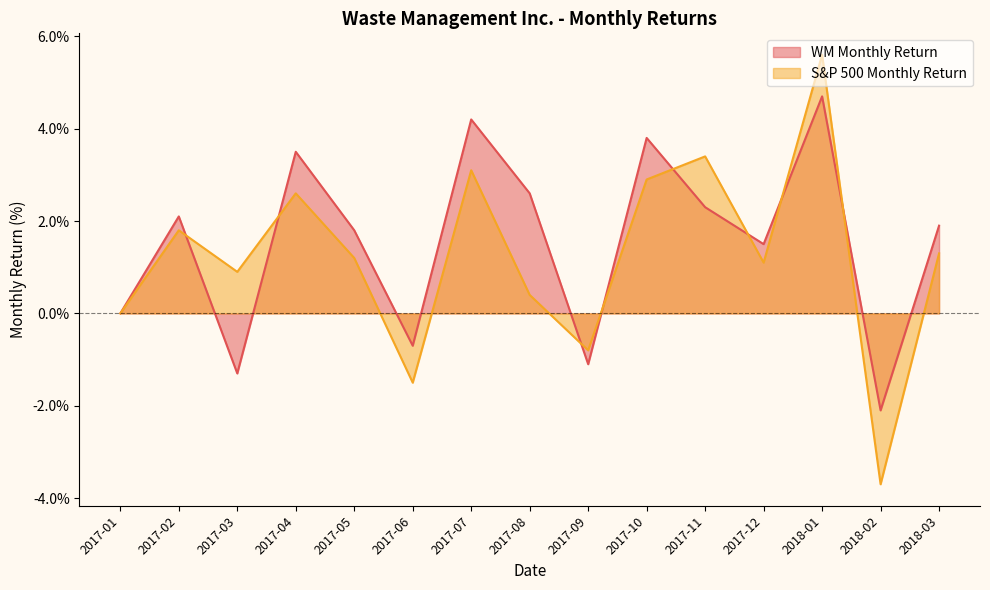

How many data points in WM Monthly Return are above 1?

10